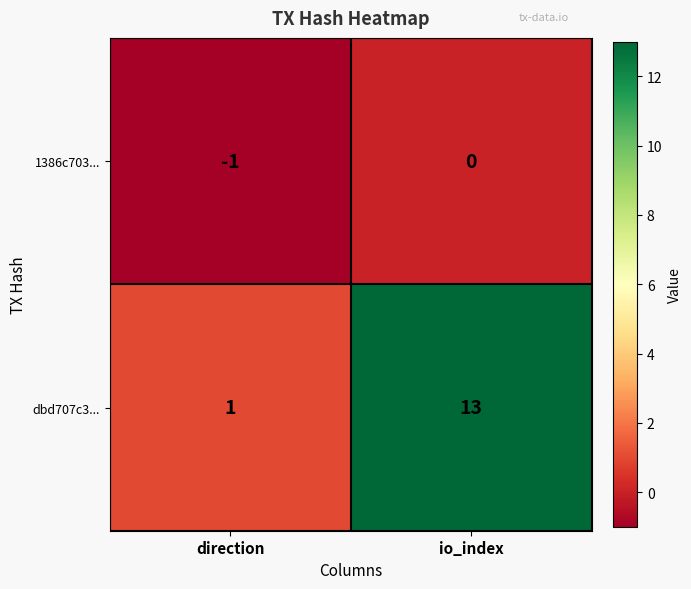

At which category is the sum across all series the highest?

io_index